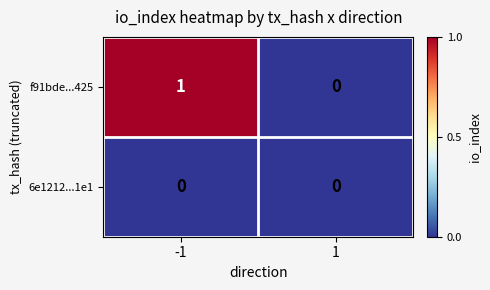

Rank the series by their maximum value, from lowest to highest.

6e1212...1e1, f91bde...425